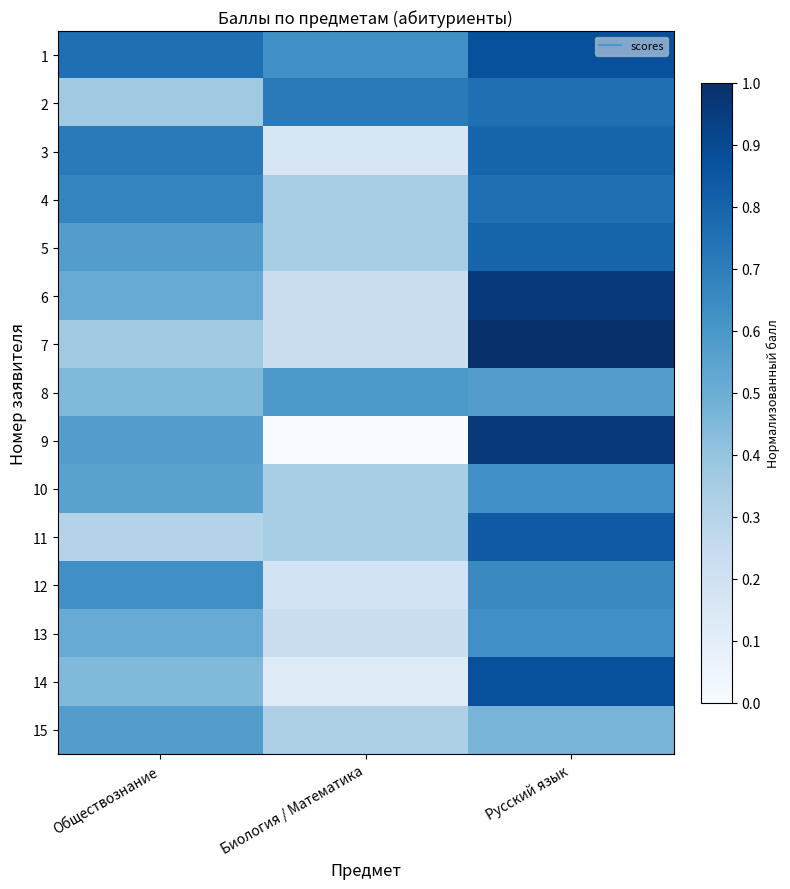

Rank the series by their maximum value, from lowest to highest.

15, 8, 10, 13, 12, 2, 4, 3, 5, 11, 1, 14, 6, 9, 7